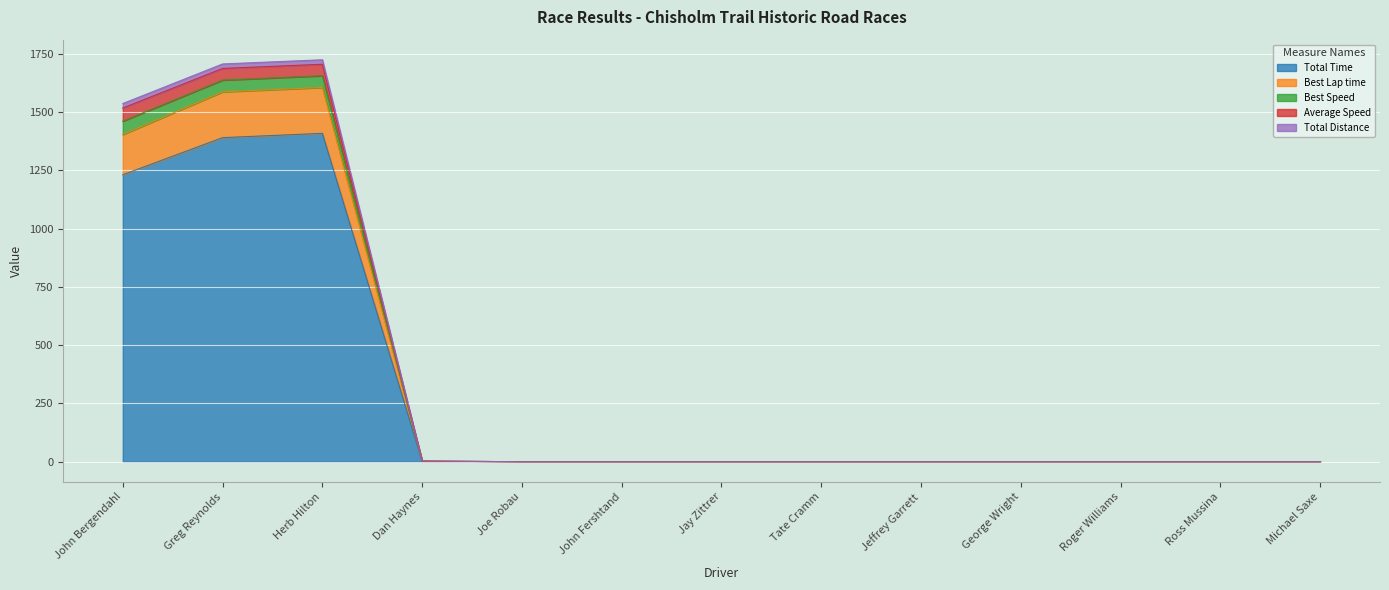

At which label is Total Time closest to 704?

John Bergendahl